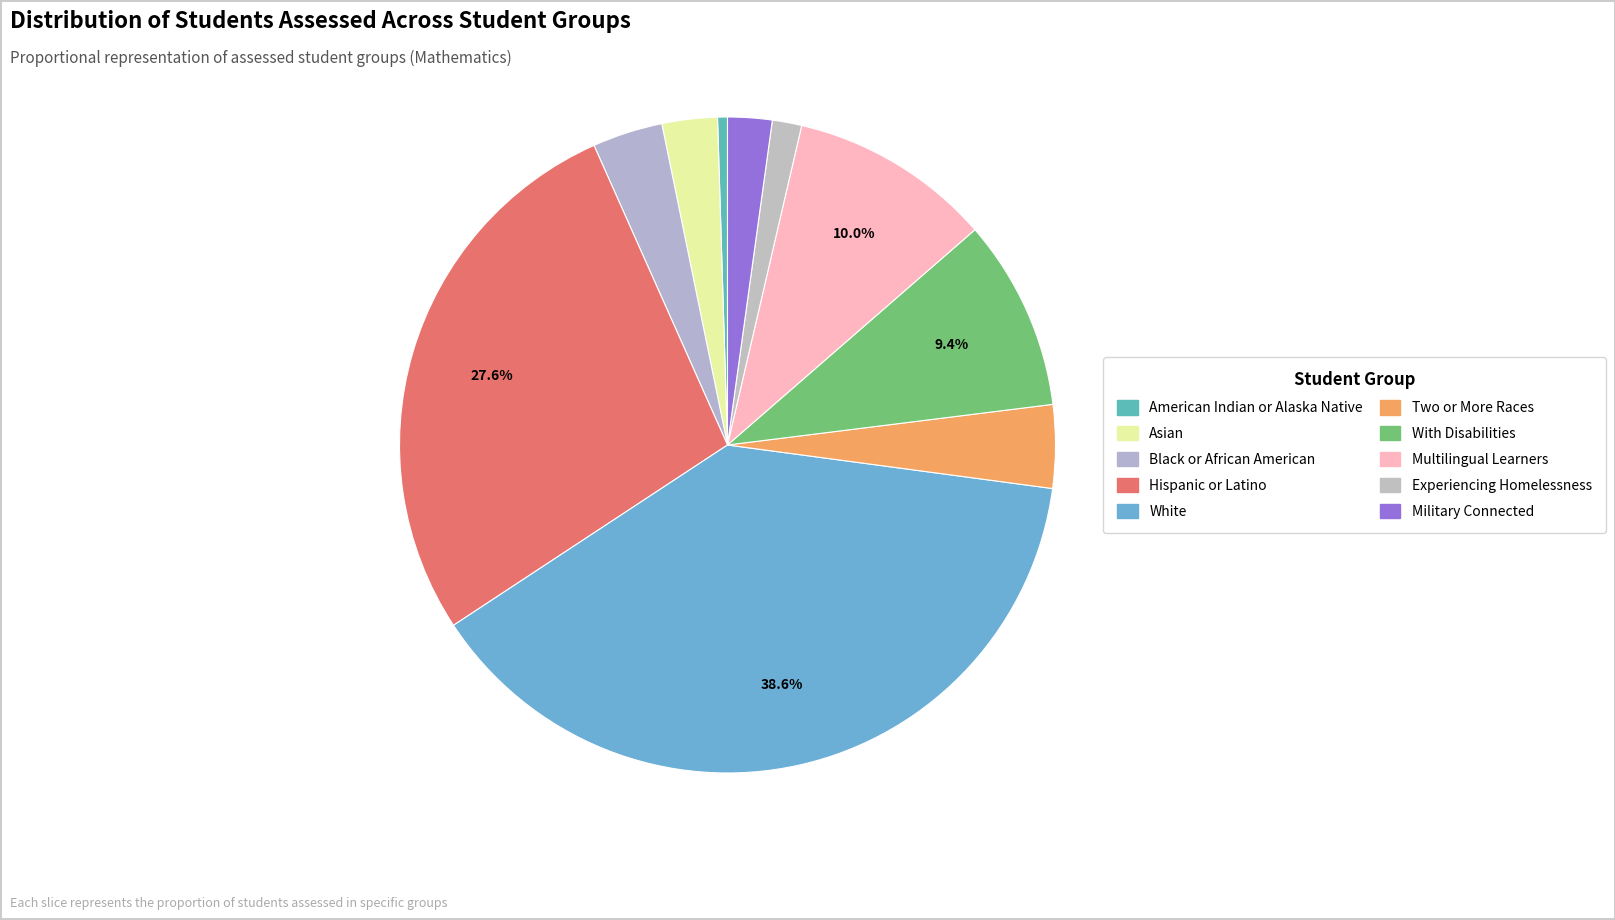

What is the smallest slice in the pie chart?

American Indian or Alaska Native